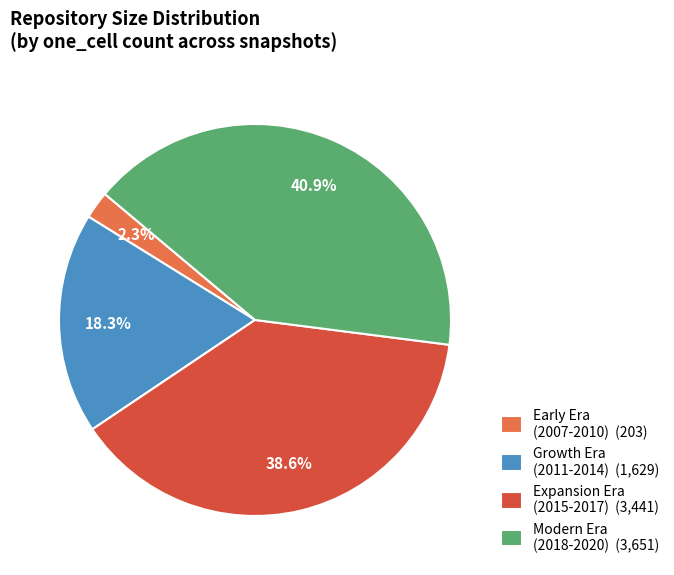

How much of the chart is everything except Growth Era (2011-2014) (1,629)?

81.7%